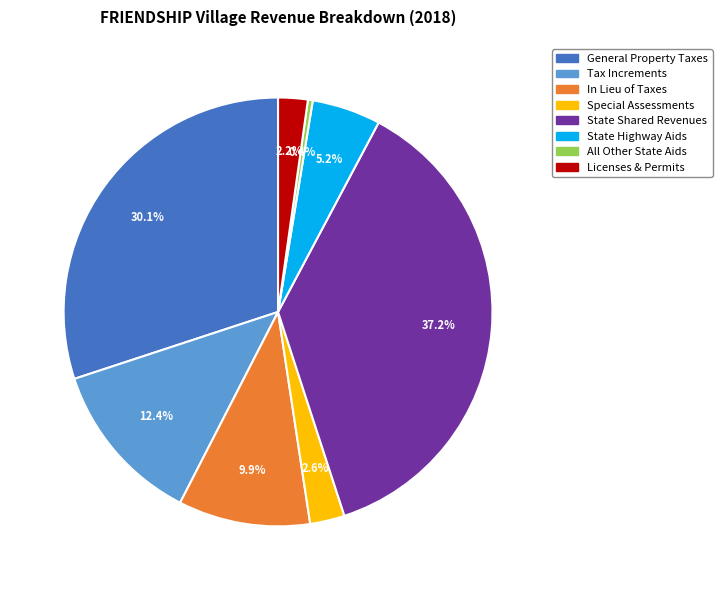

To the nearest percent, what is the average slice percentage?

12%